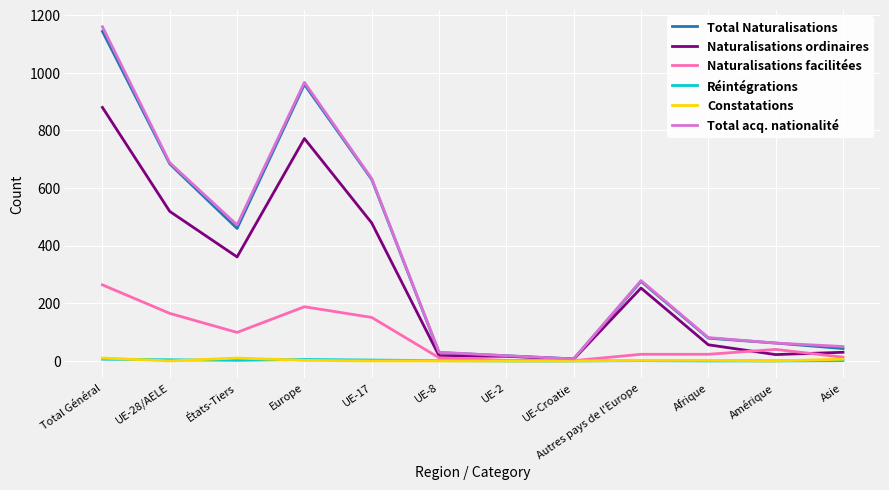

In Naturalisations ordinaires, how many points are lower than both neighbors (excluding endpoints)?

3